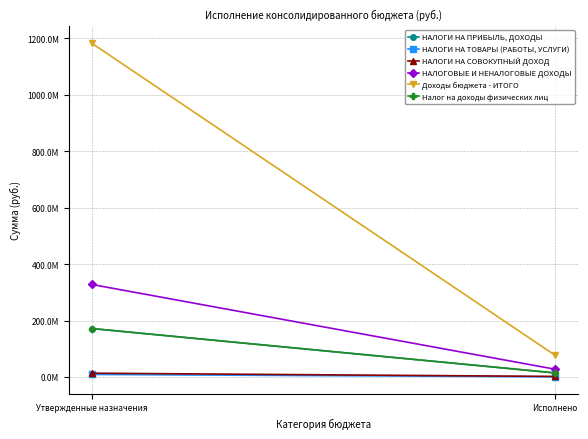

True or false: Доходы бюджета - ИТОГО has a value of 1905640391.1 at Утвержденные назначения.

False